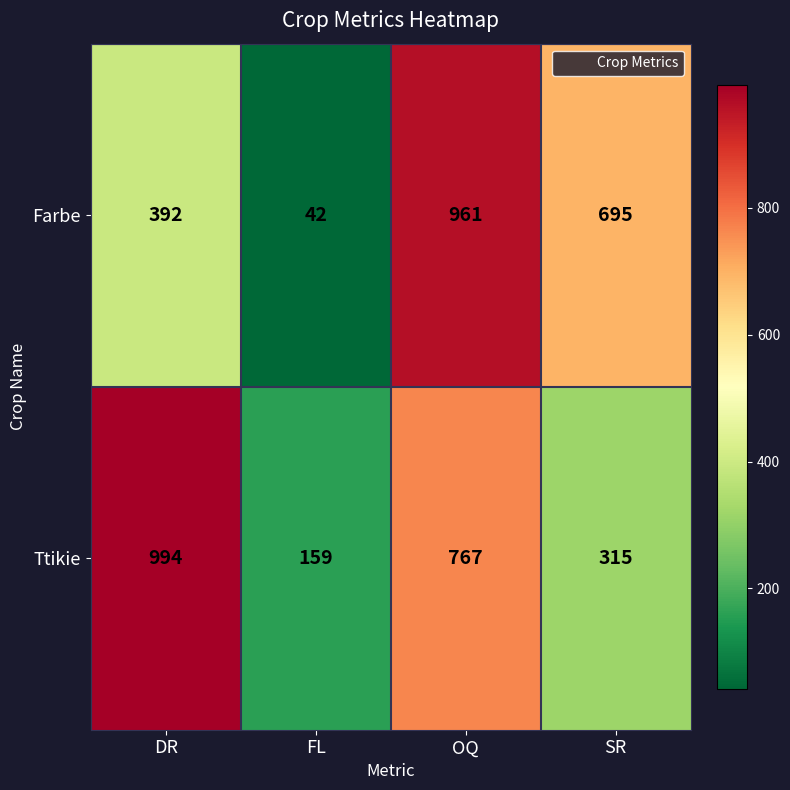

Between OQ and SR, which series saw the biggest shift?

Ttikie